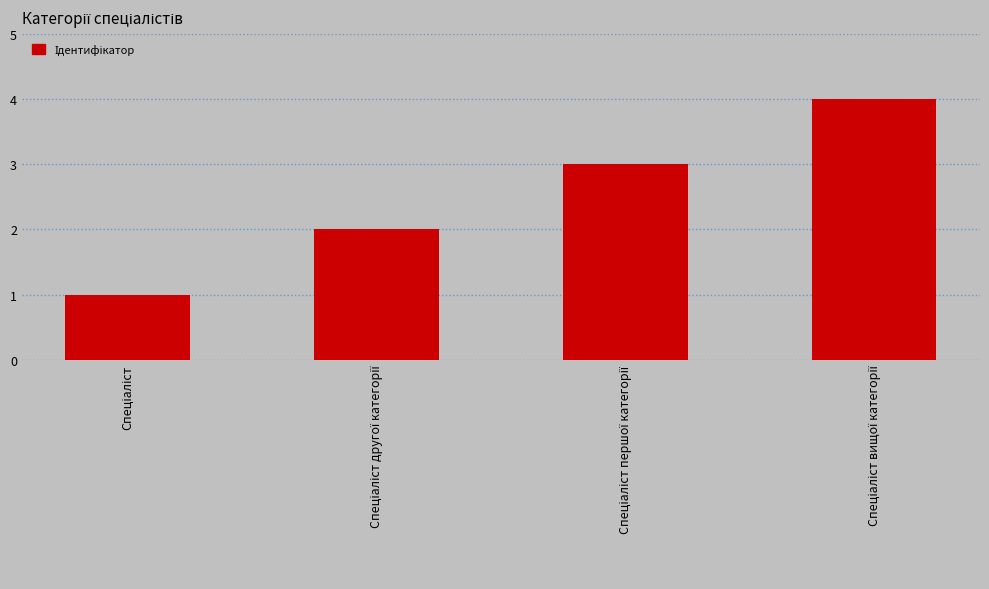

Does the chart contain stacked bars?

No